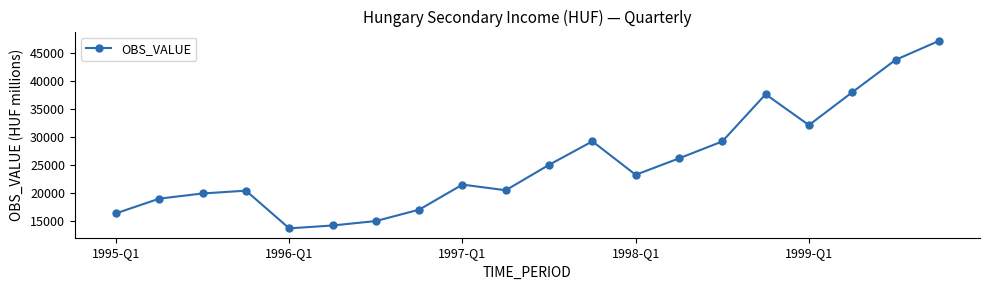

What is the value of the 13th point from the left?

23199.7